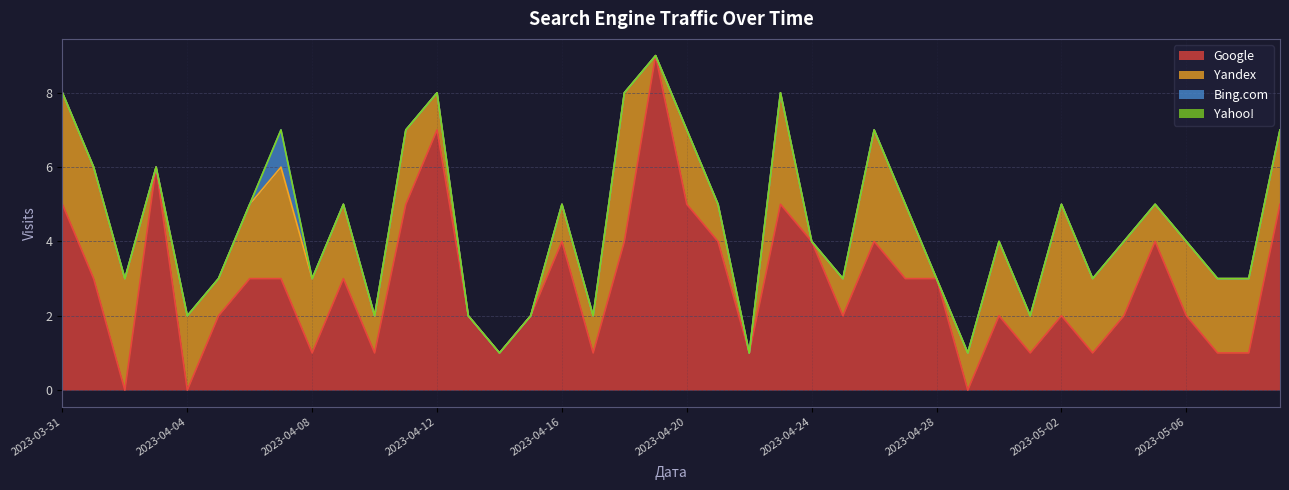

What is the highest value of the Google series?

9